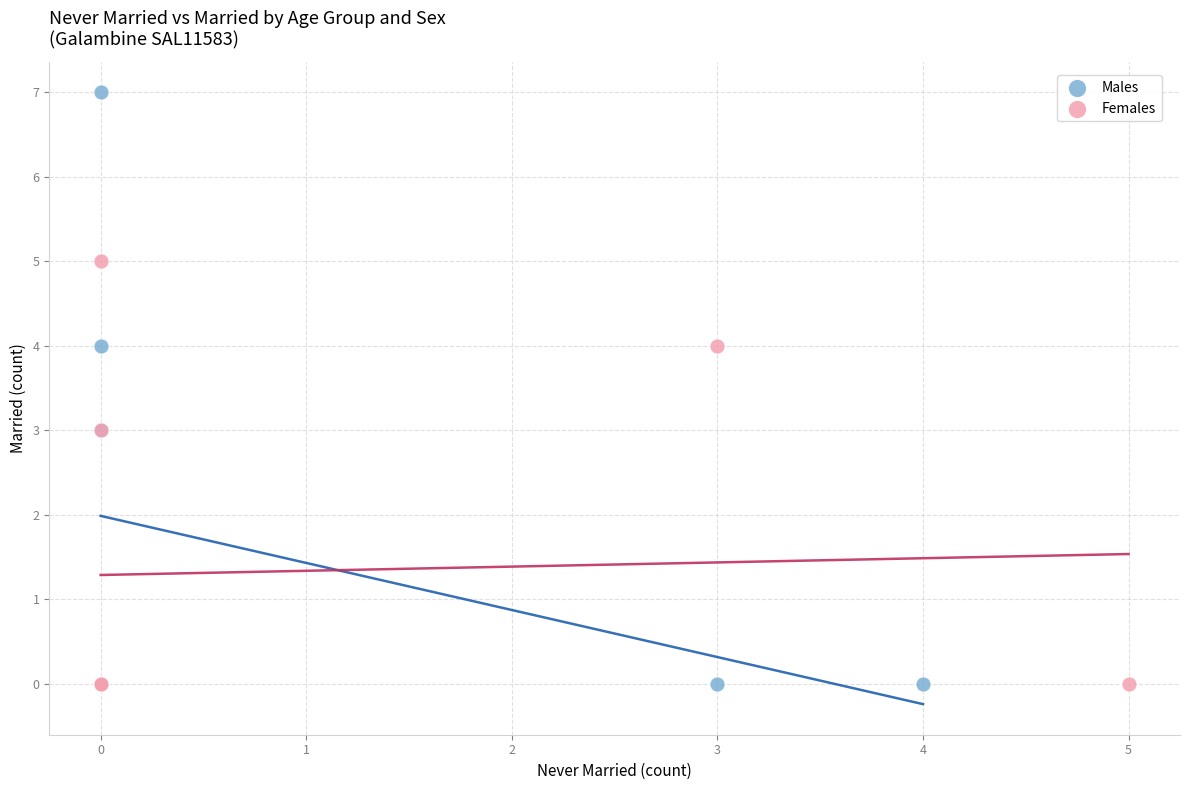

Which series reaches the maximum Y coordinate?

Males